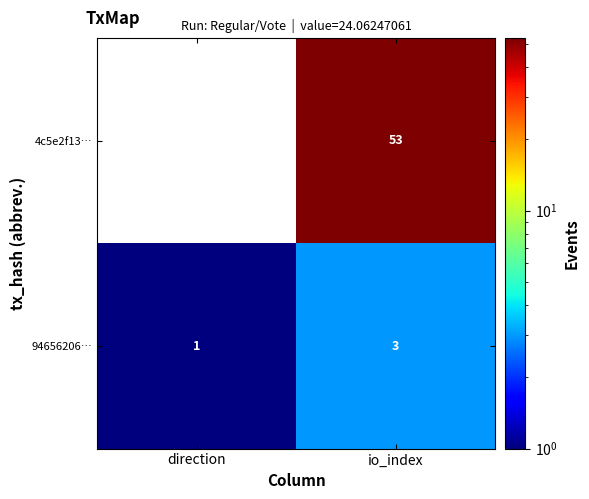

The value of 94656206… at io_index is 2. True or false?

False